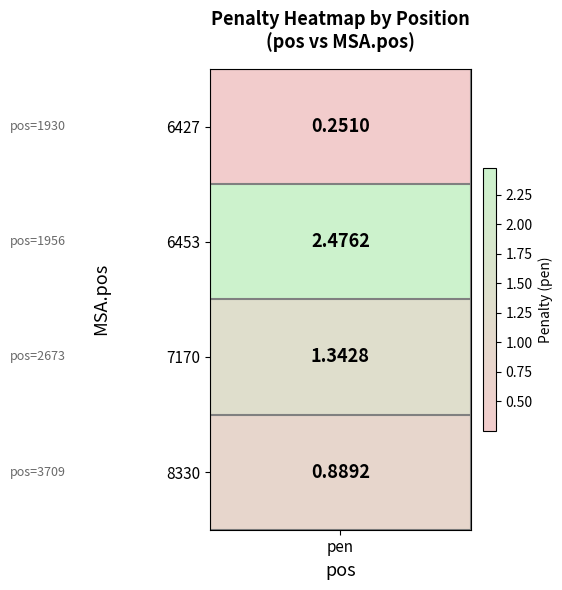

Rank the categories by 1956 value from lowest to highest.

0, 3, 2, 1